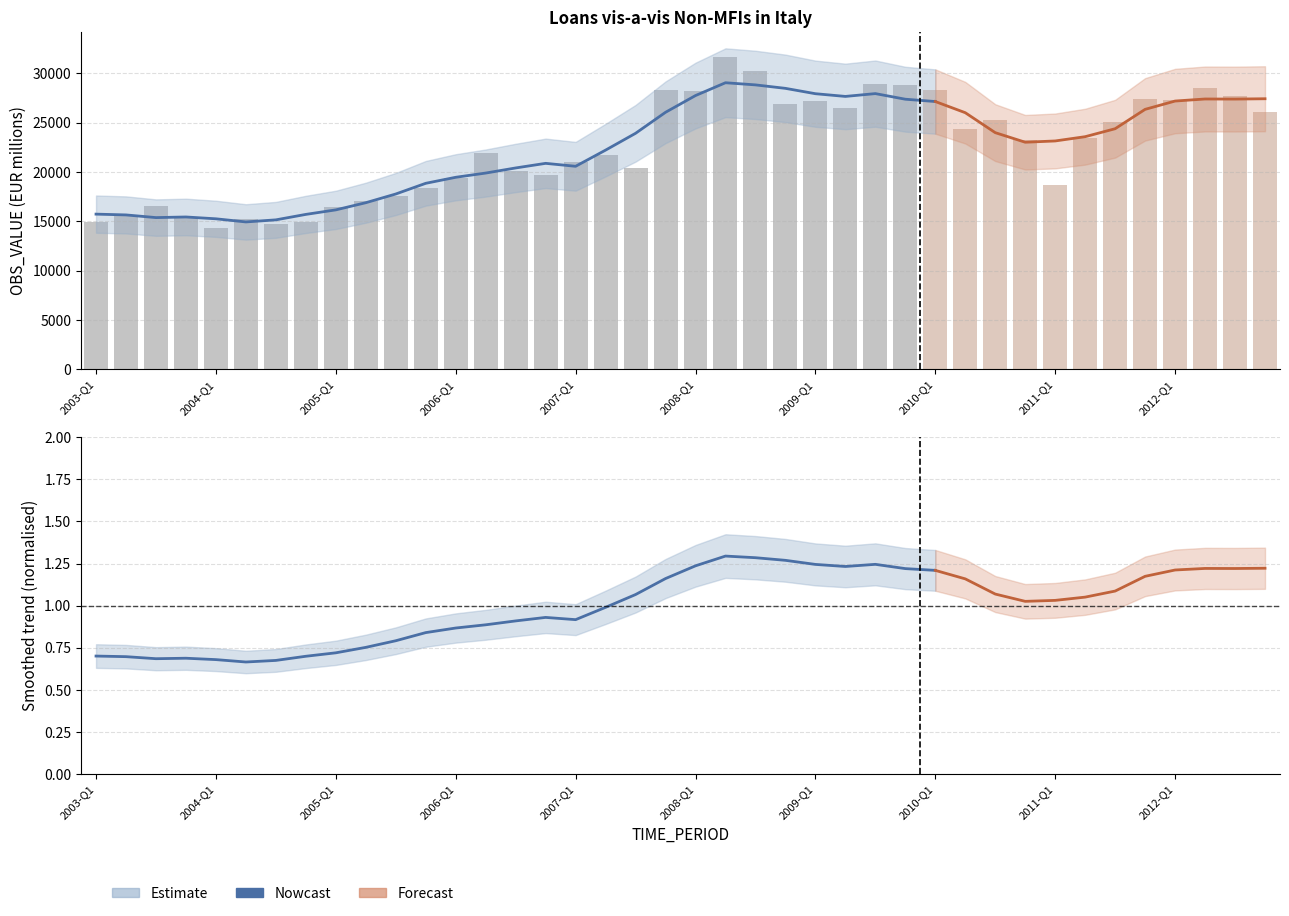

The chart shows a value of 7116.7 at 2003-Q2. True or false?

False